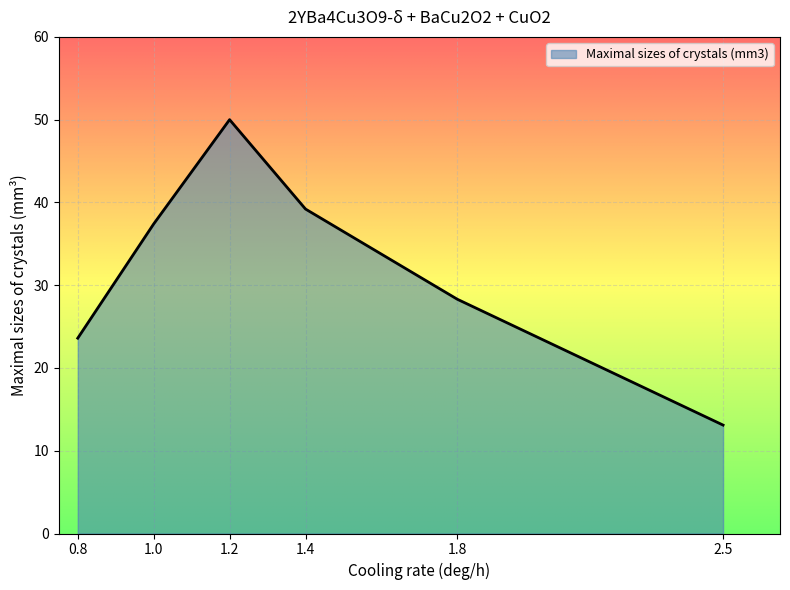

How many interior local peaks (higher than both neighbors) does the data have?

1